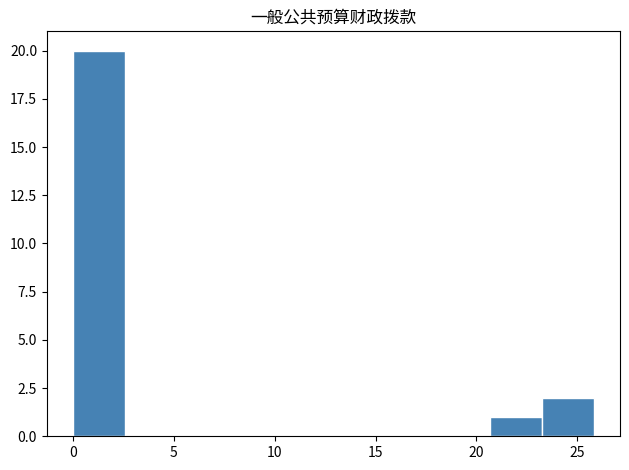

Reading left to right, transcribe this chart: for each bar, give the range it covers on the x-axis and its height. Neither the bar edges nor the heights are printed on the chart, so give them approximately, as read against the axes.

0.0 to 2.5: 20
2.5 to 5.0: 0
5.0 to 7.5: 0
7.5 to 10.5: 0
10.5 to 13.0: 0
13.0 to 15.5: 0
15.5 to 18.0: 0
18.0 to 20.5: 0
20.5 to 23.0: 1
23.0 to 26.0: 2